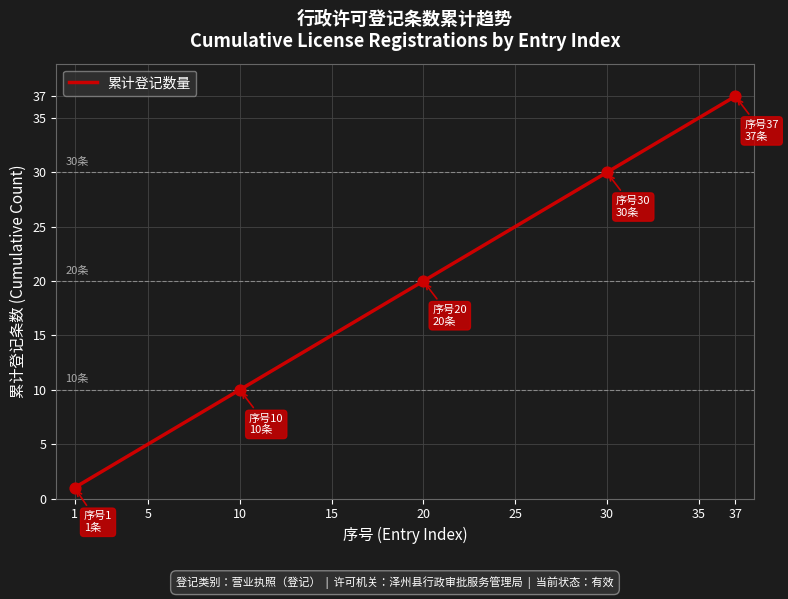

What is the greatest value displayed?

37